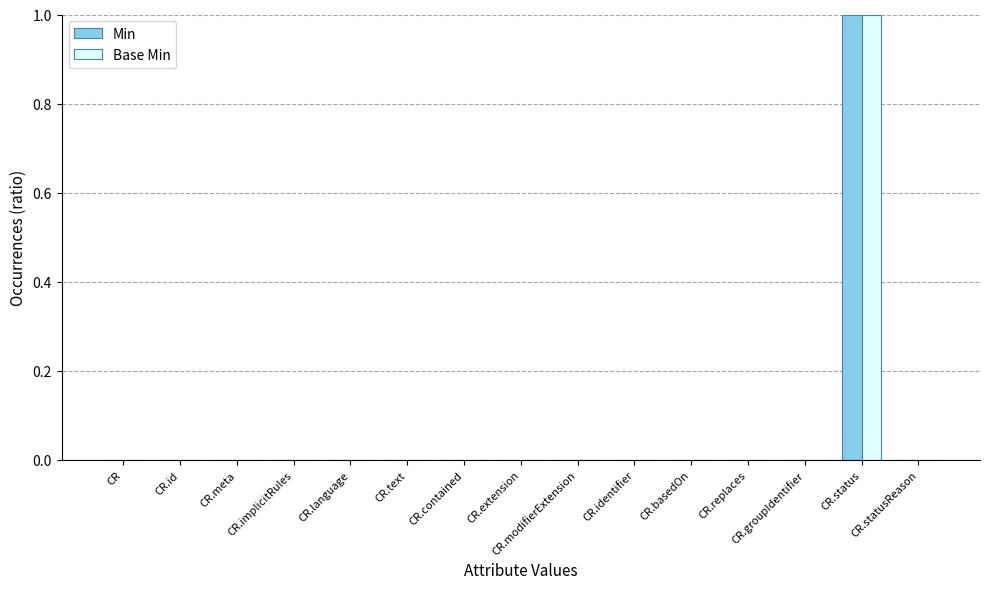

Is it true that Min equals 0 at CR.contained?

True